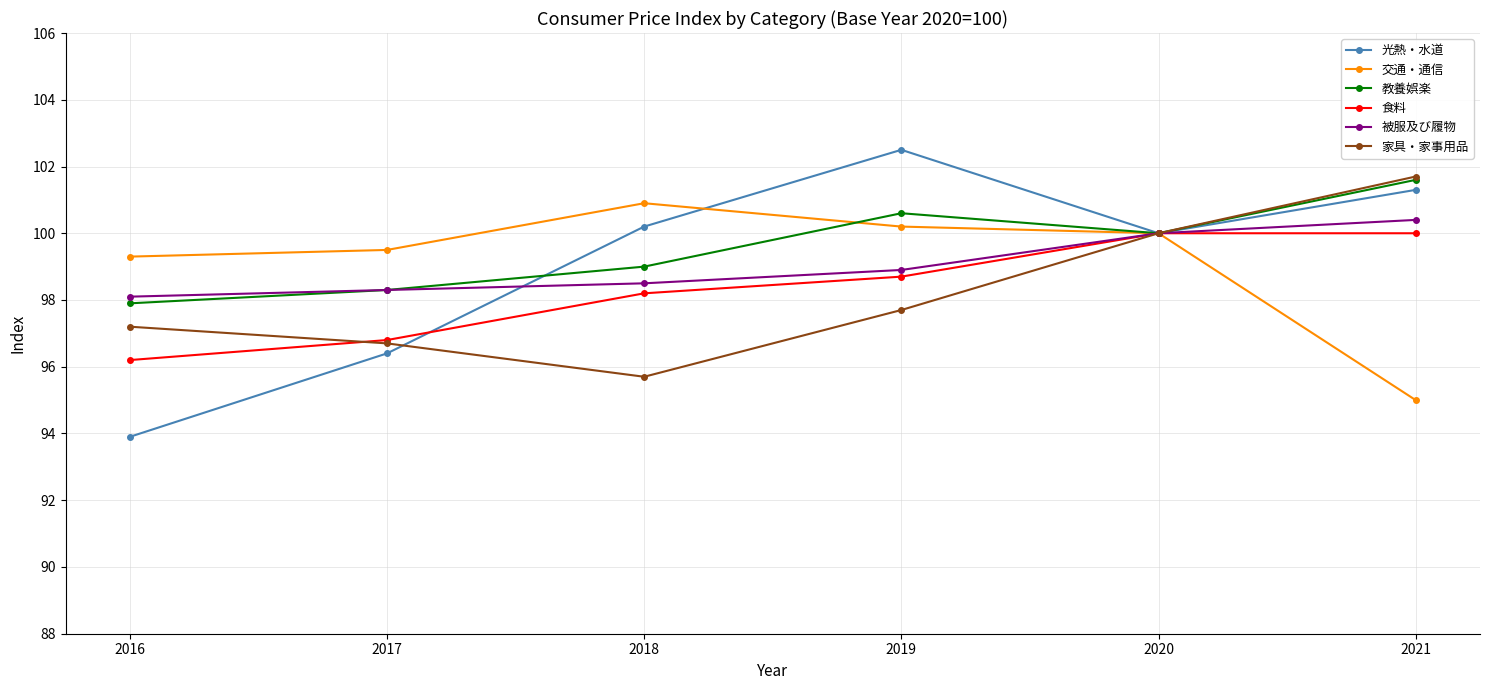

What is the value of the 光熱・水道 point at the 5th from the left?

100.0